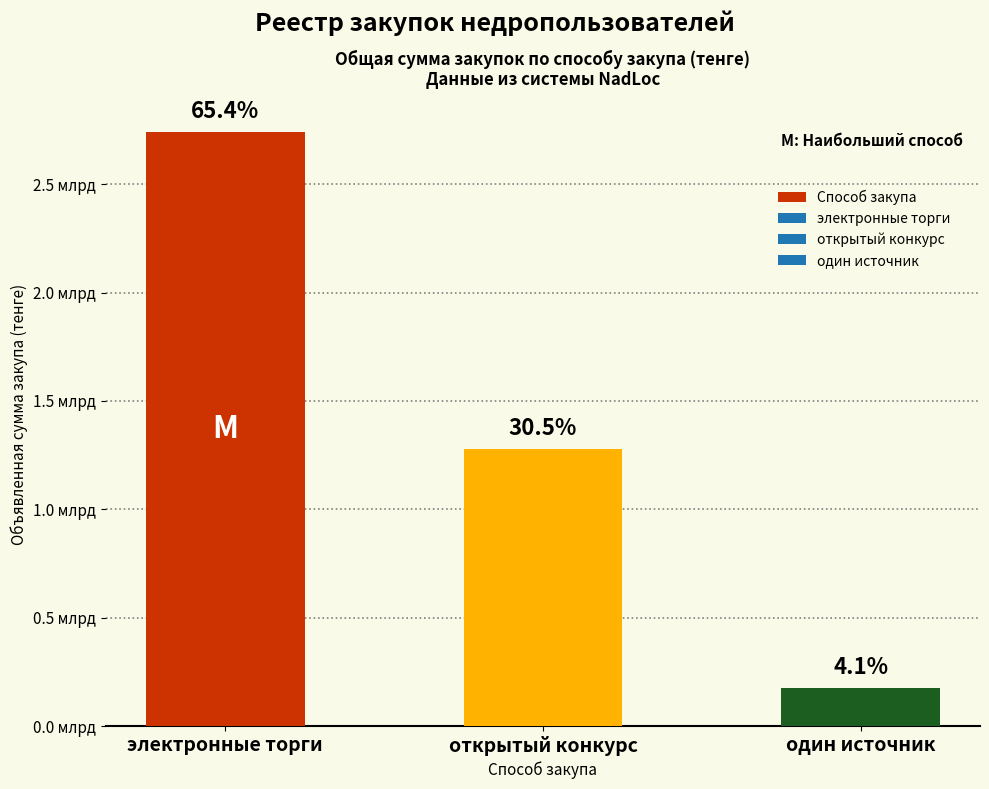

Are the bars horizontal?

No